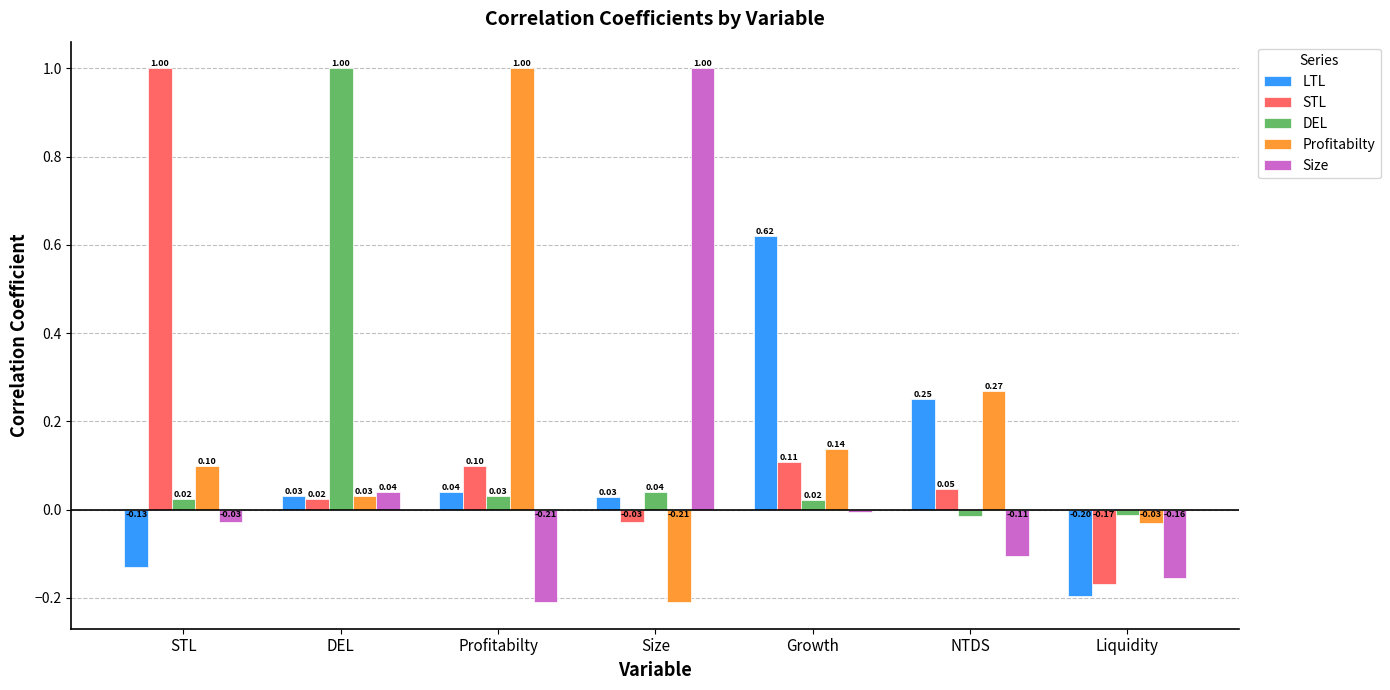

Which category has the highest value in the Size series?

Size